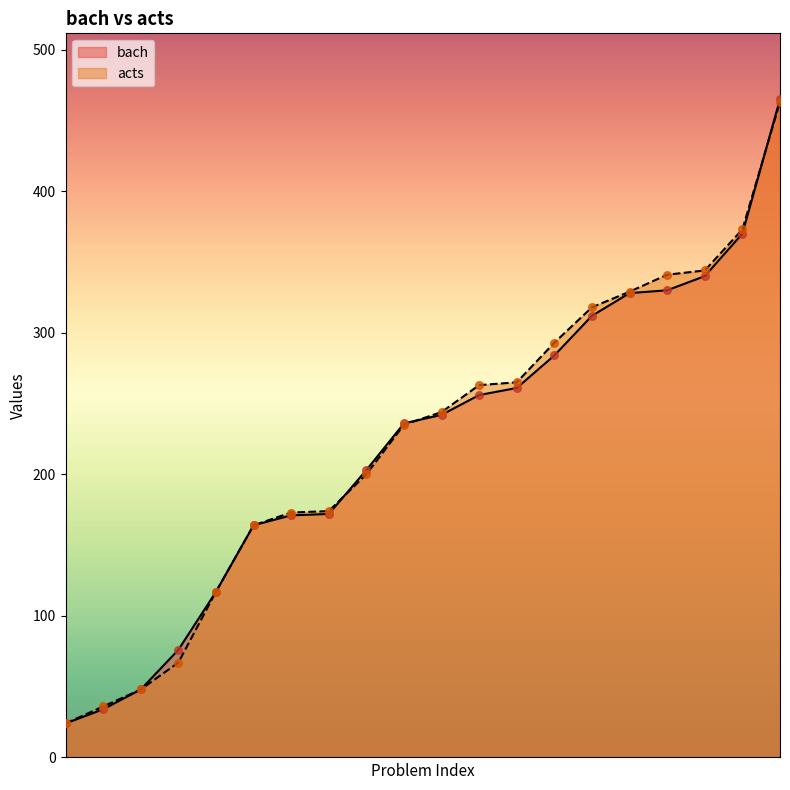

Which series has the largest total across all categories?

acts